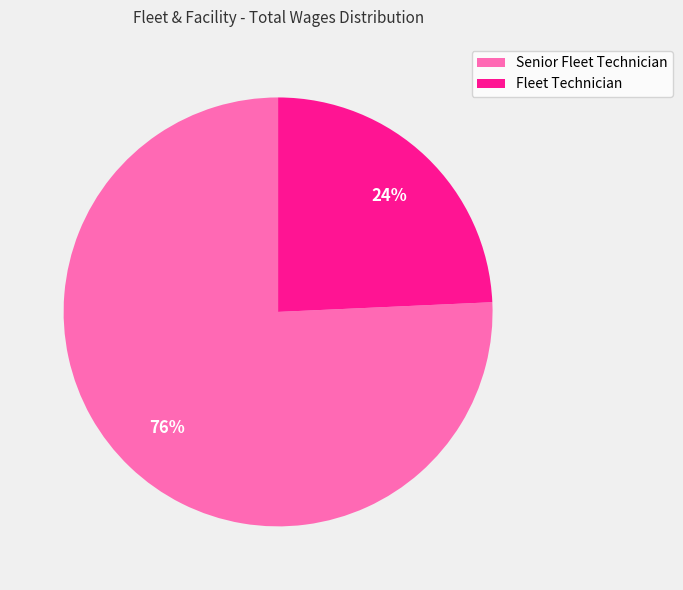

Is the sum of Senior Fleet Technician and Fleet Technician greater than half?

Yes